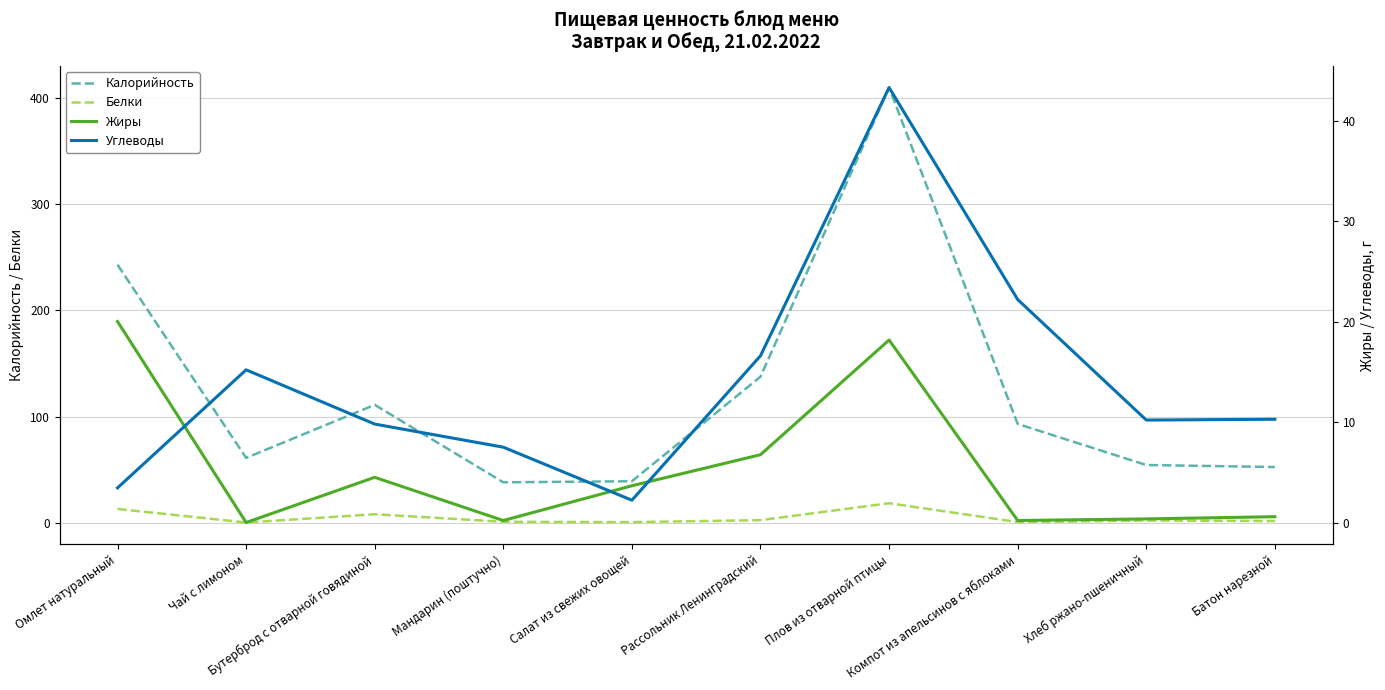

How many values in the Калорийность series exceed 93?

4